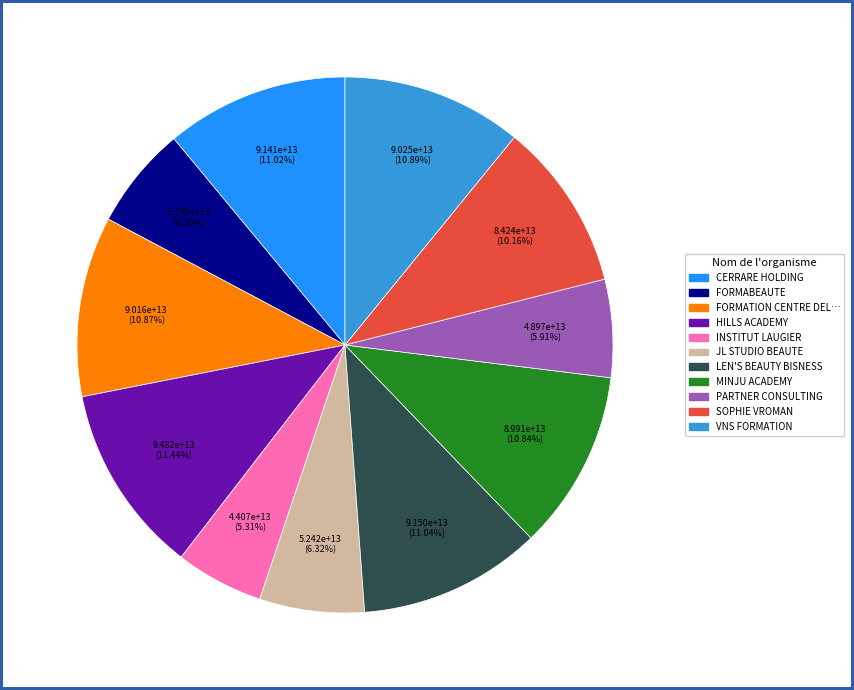

Is there a majority slice in this chart?

No